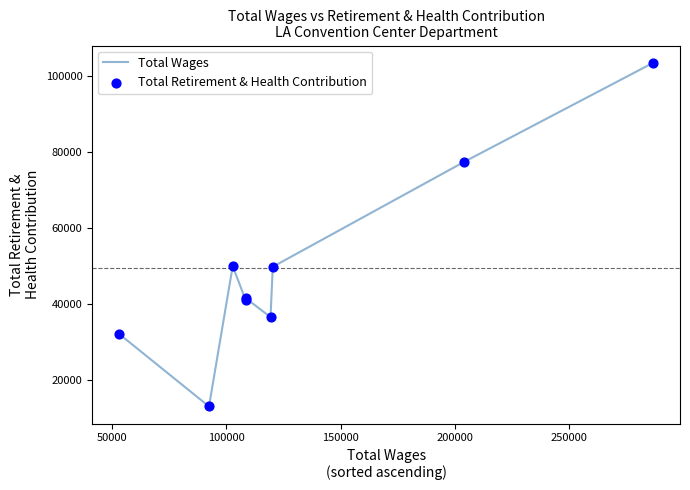

What is the difference between the maximum and minimum values?

90646